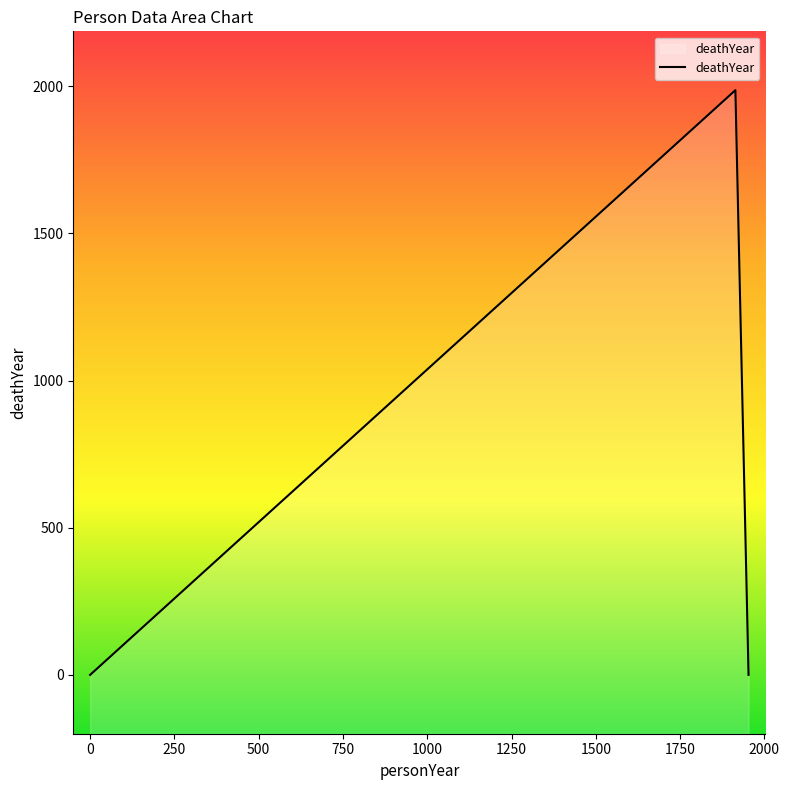

How many lines are shown in the chart?

1